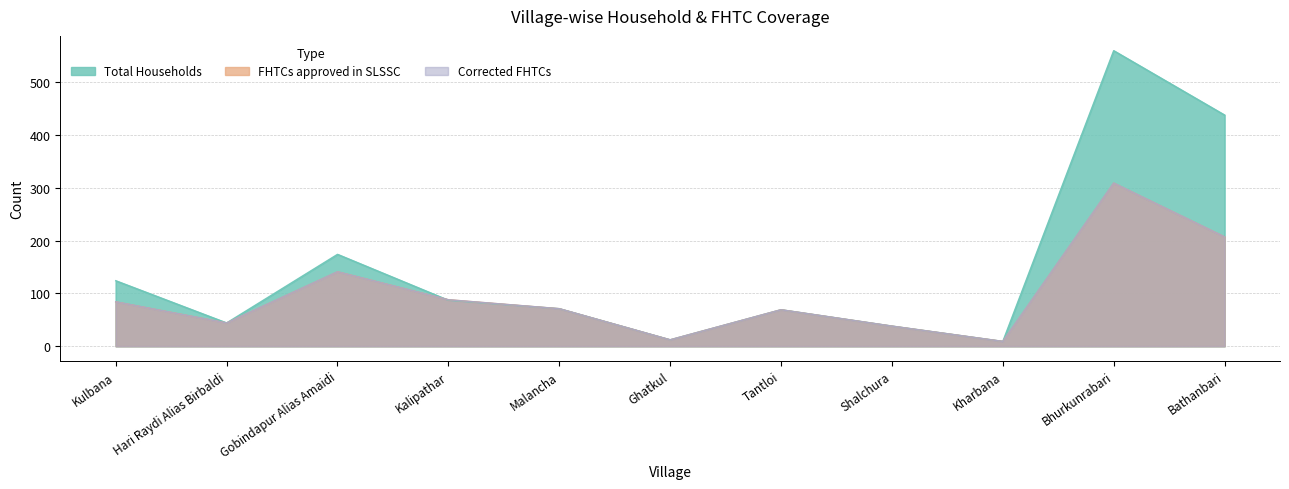

Is it true that Total Households equals 71 at Malancha?

True